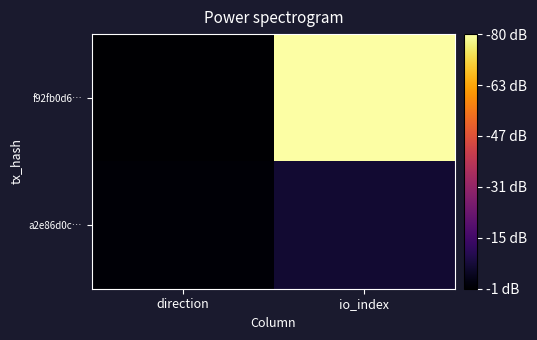

What is the greatest value displayed?

236